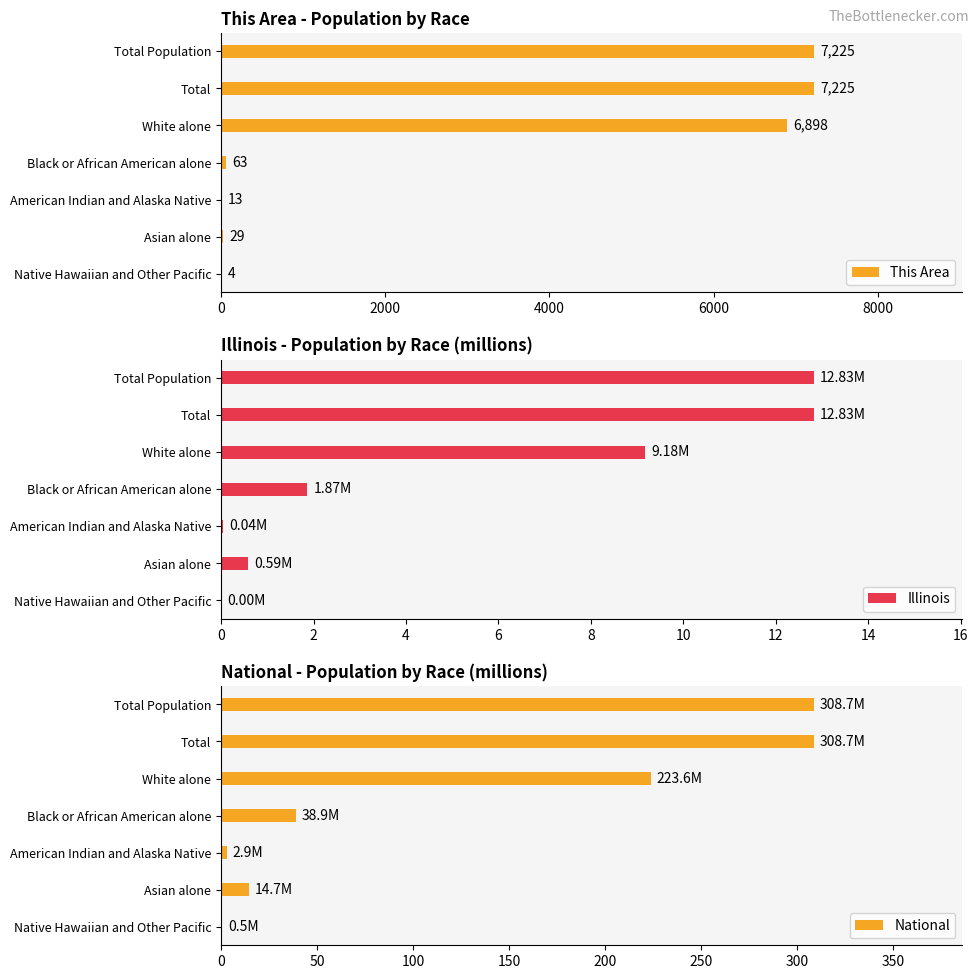

What is the sum of the This Area values at Black or African American alone and White alone?

6961